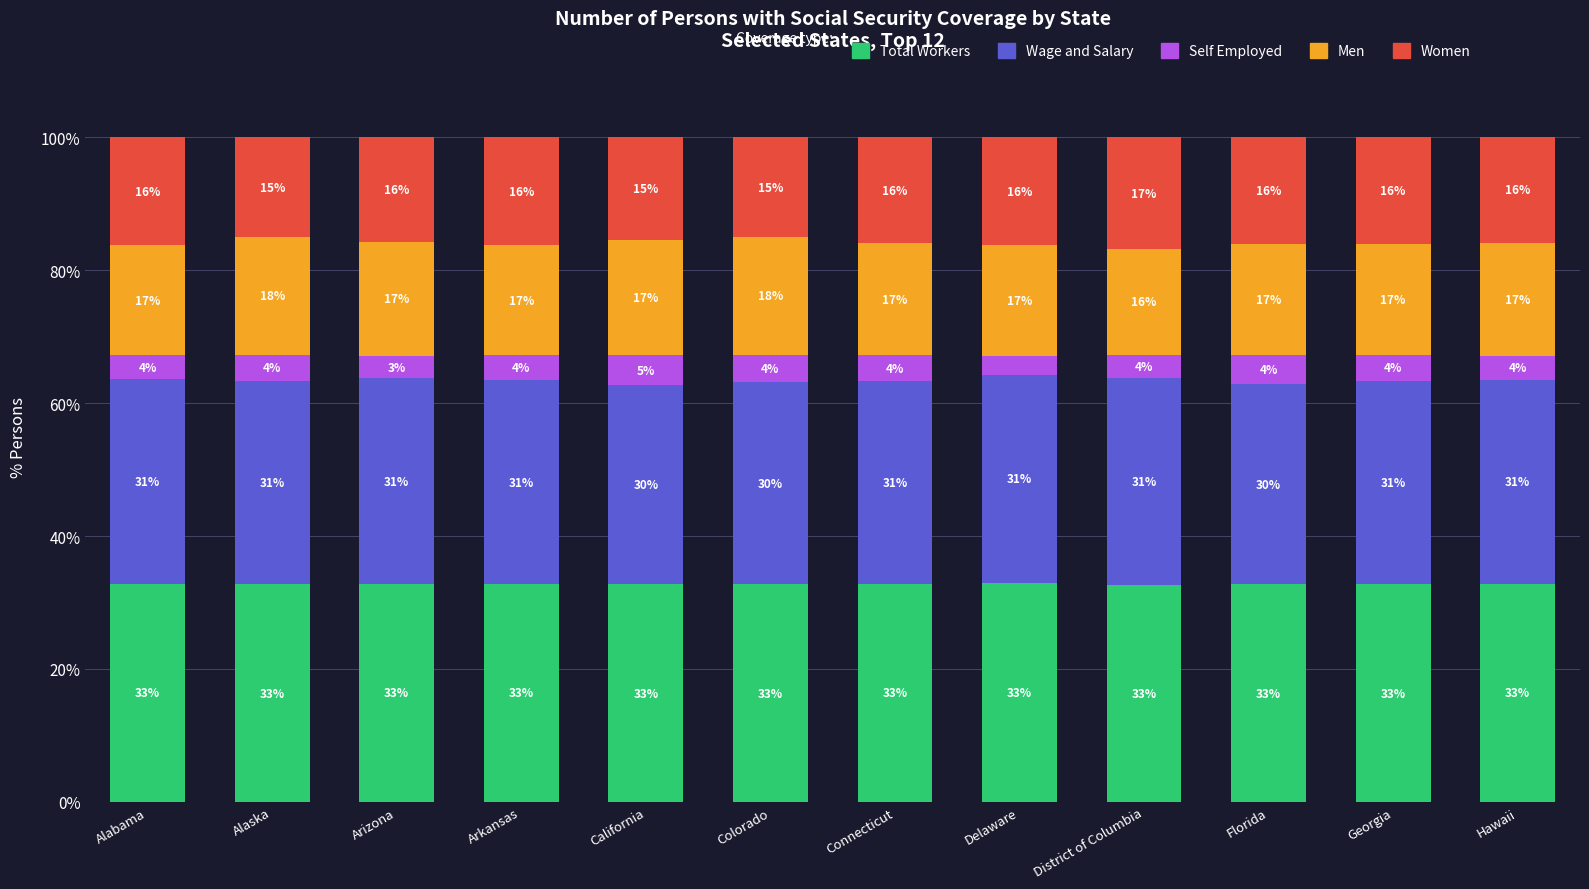

What is the maximum value for Total Workers?

32.9